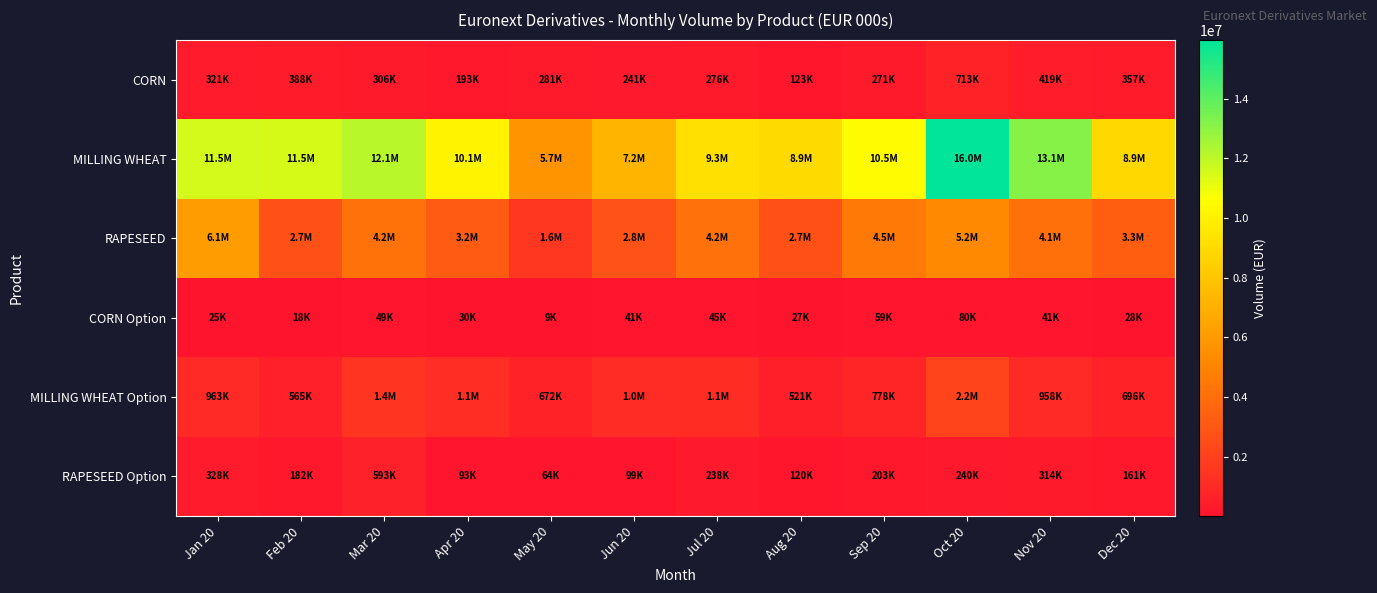

What is the maximum value shown in the chart?

15968142.6